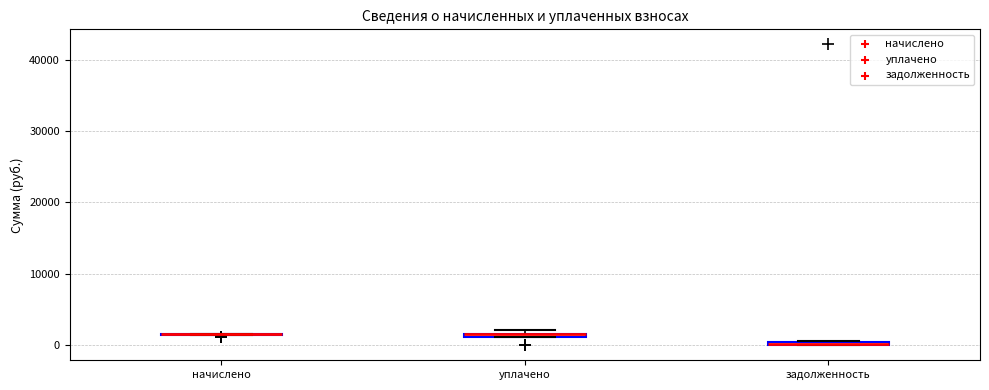

Where is the upper edge of the box for задолженность on the y-axis? The values are not printed on the chart, so give them approximately, as read against the axis.

1000